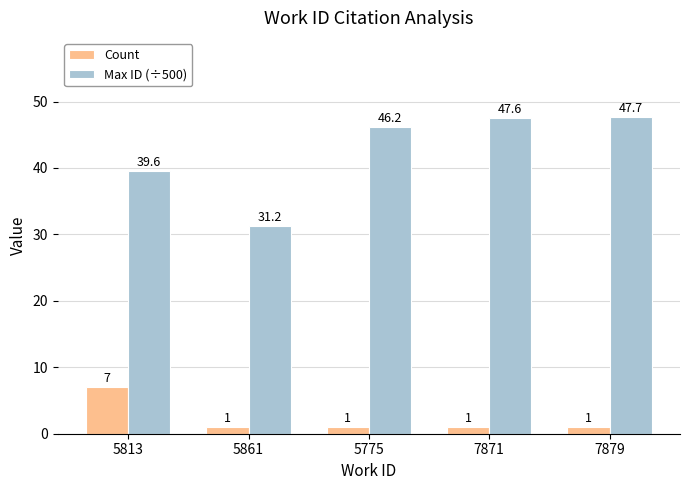

What is the total value across all series at 5775?

47.2